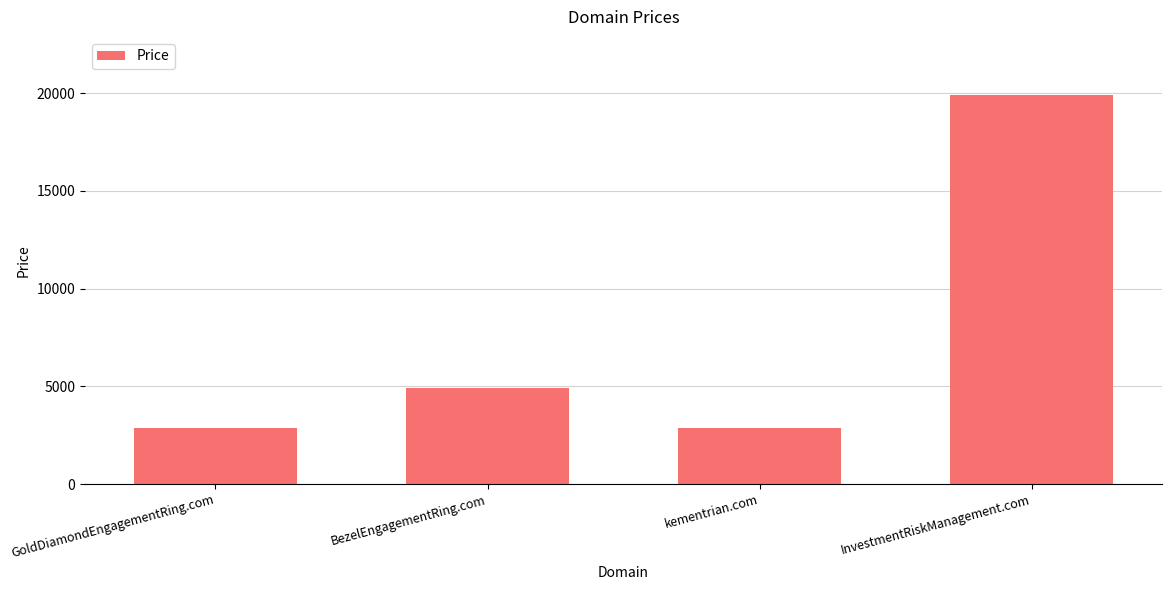

Between GoldDiamondEngagementRing.com and BezelEngagementRing.com, which is larger?

BezelEngagementRing.com